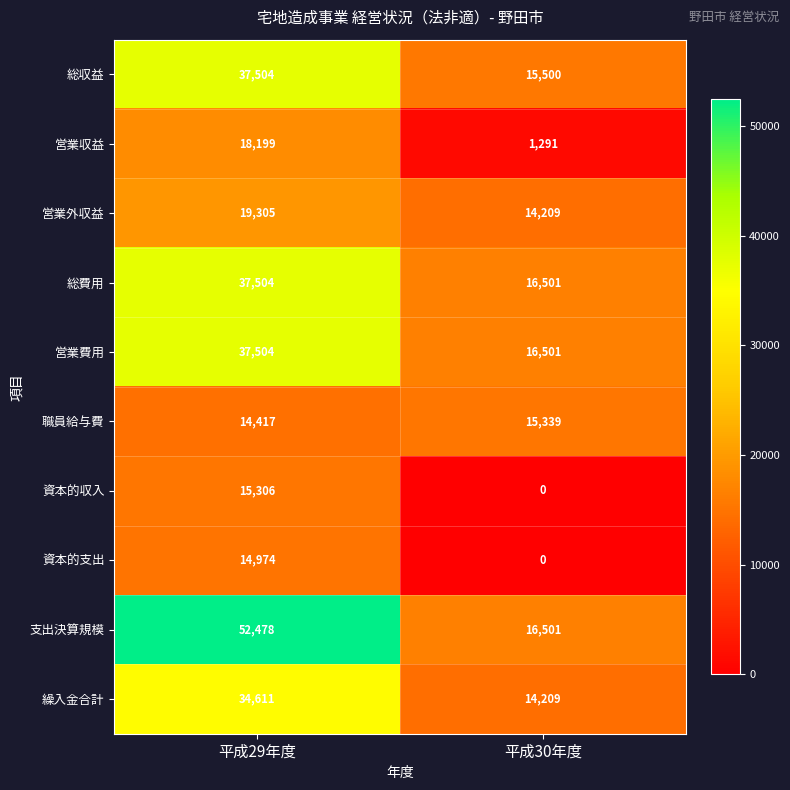

What is the difference between the 営業費用 values at 平成29年度 and 平成30年度?

21003